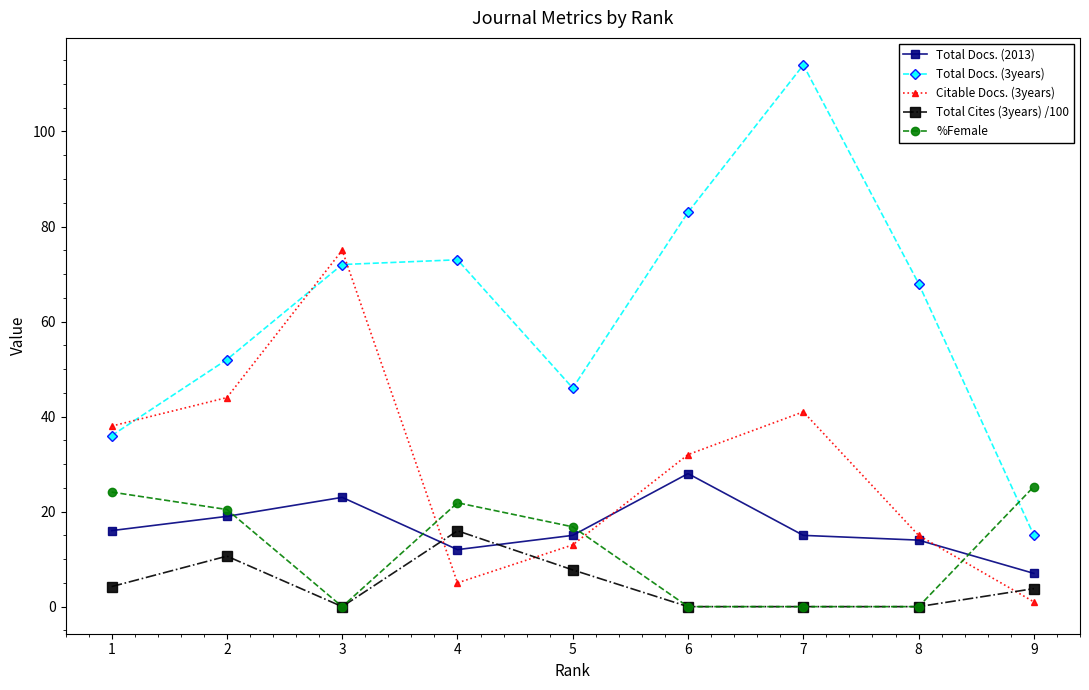

What is the maximum value for Citable Docs. (3years)?

75.0